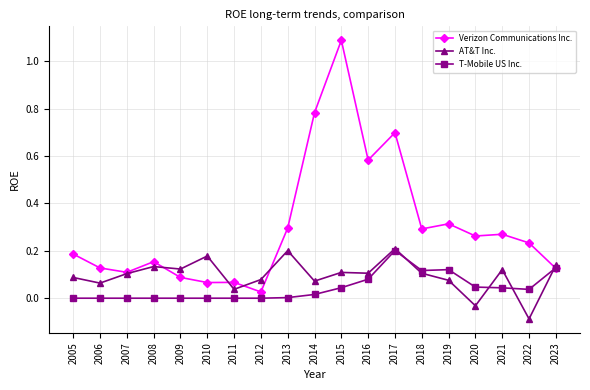

Is it true that T-Mobile US Inc. equals 0.1 at 2012?

False